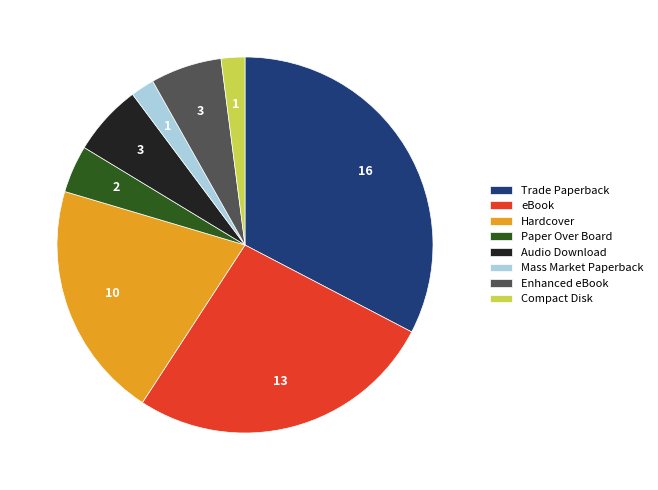

Which category has the biggest portion of the pie?

Trade Paperback